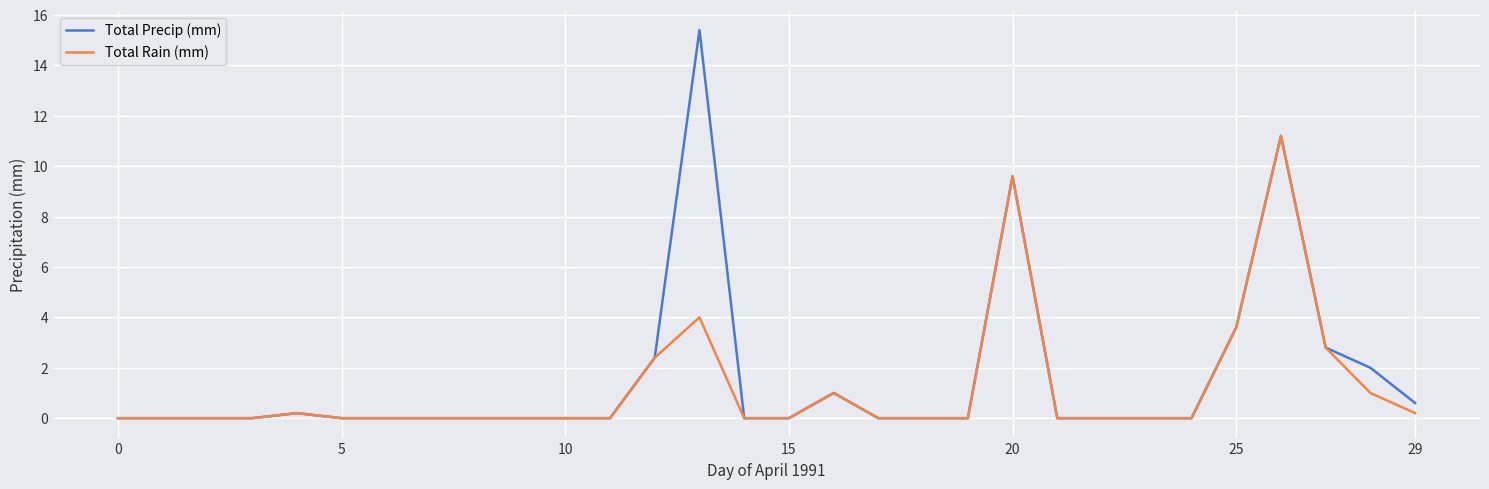

Which series has the largest range (max minus min)?

Total Precip (mm)